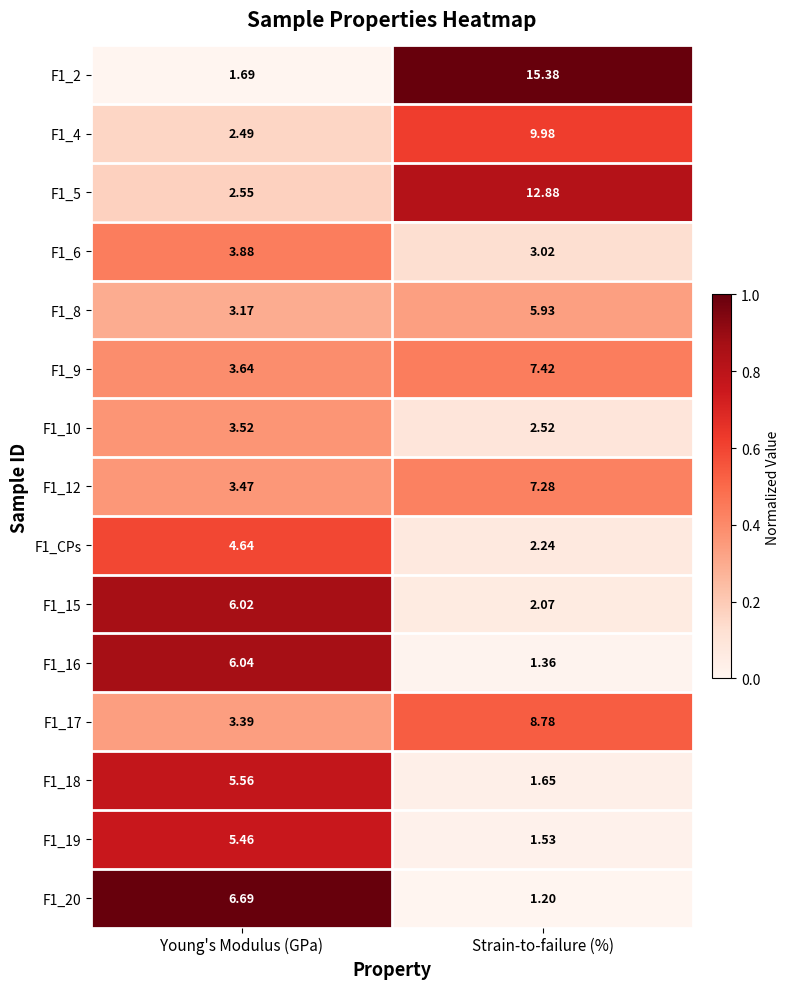

Which label corresponds to the smallest value in the chart?

Strain-to-failure (%)